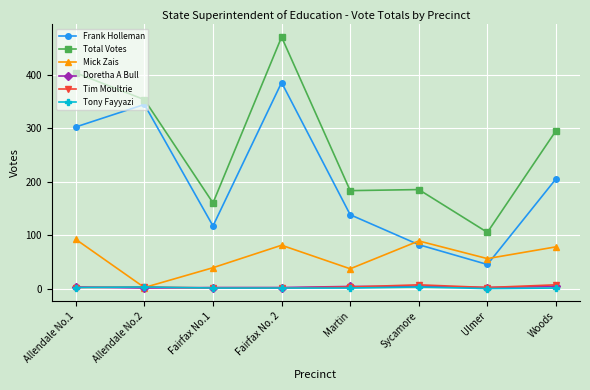

Count the Tim Moultrie values in the range 2 to 7.

6